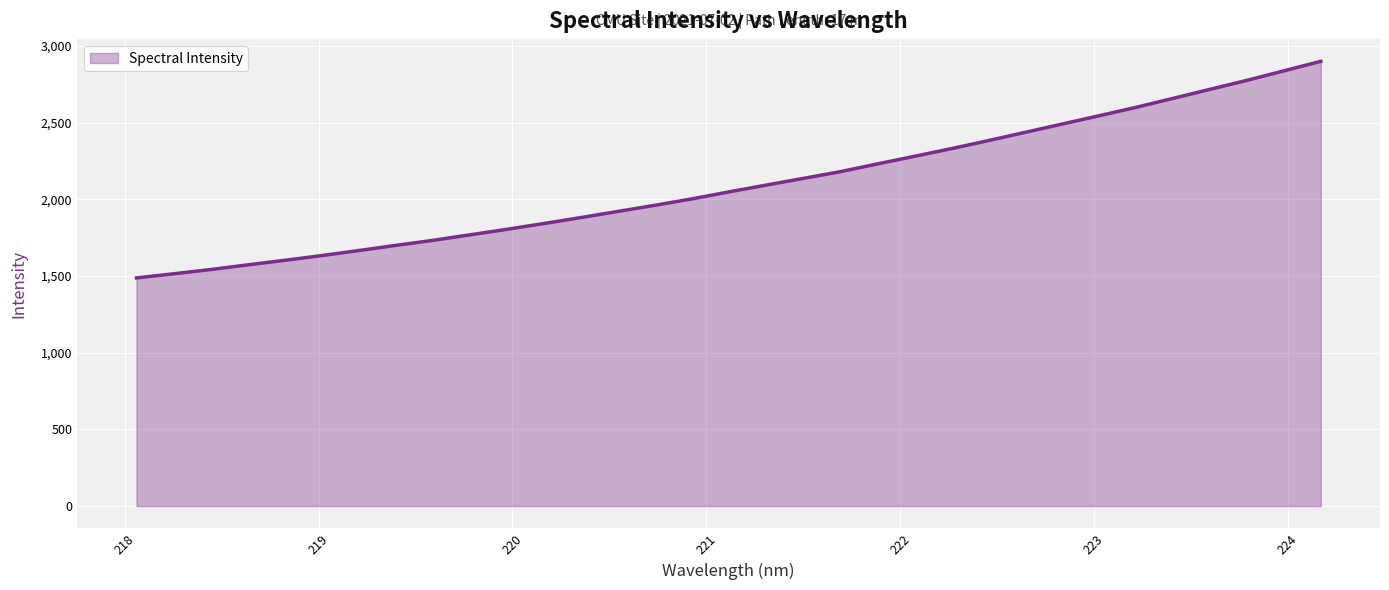

What is the difference between the maximum and minimum values?

1412.3